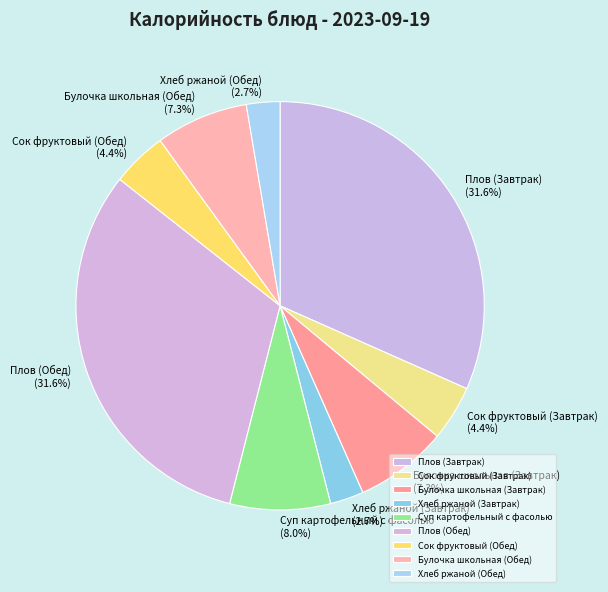

True or false: Булочка школьная (Обед) accounts for 17% of the total.

False